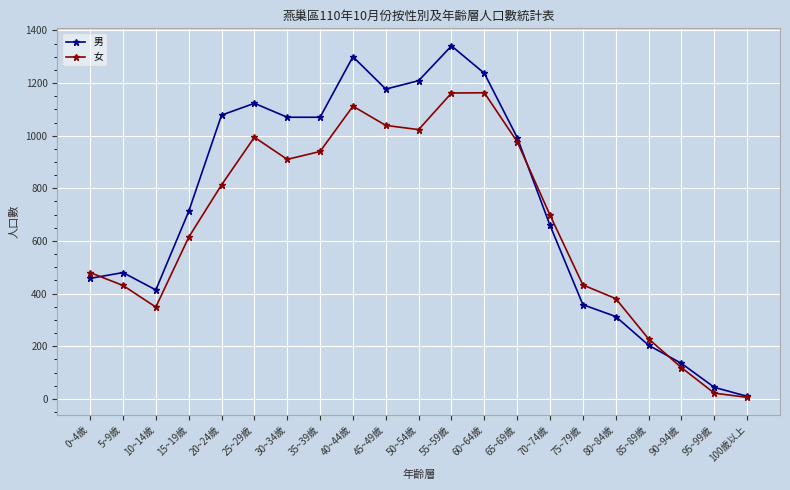

At which label is 女 closest to 584?

15~19歲